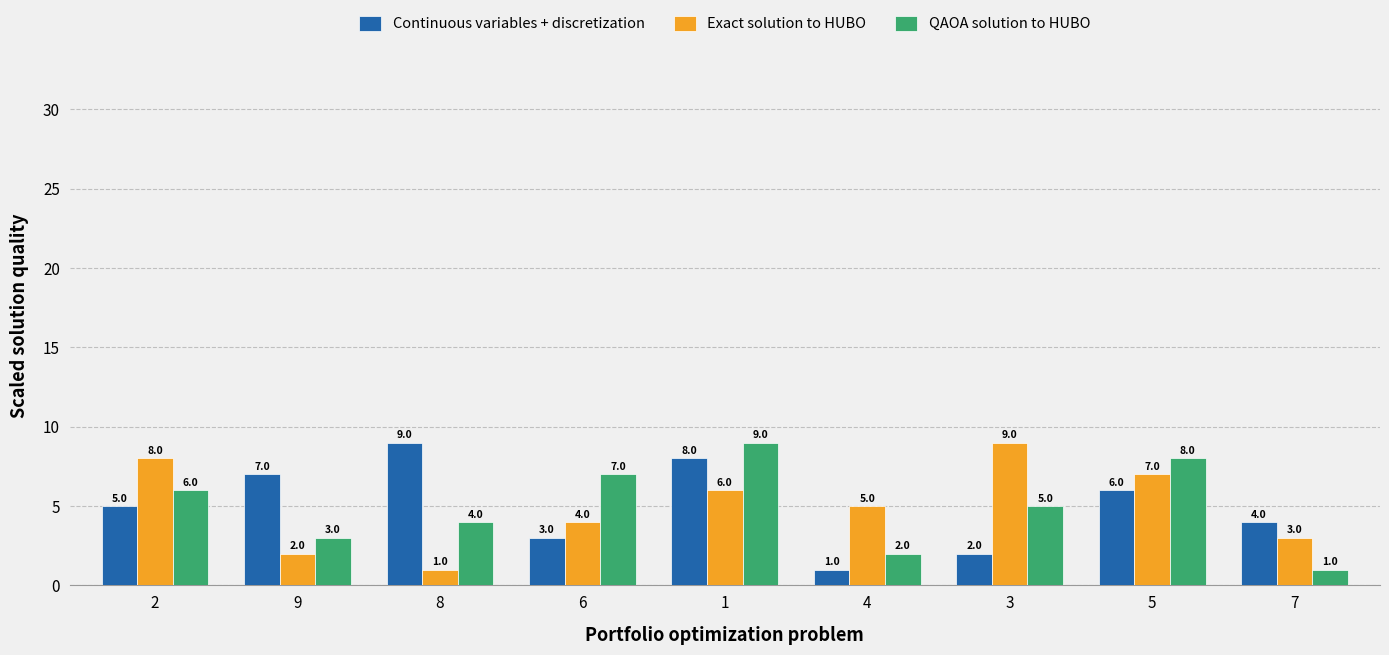

Count the number of categories in the chart.

9